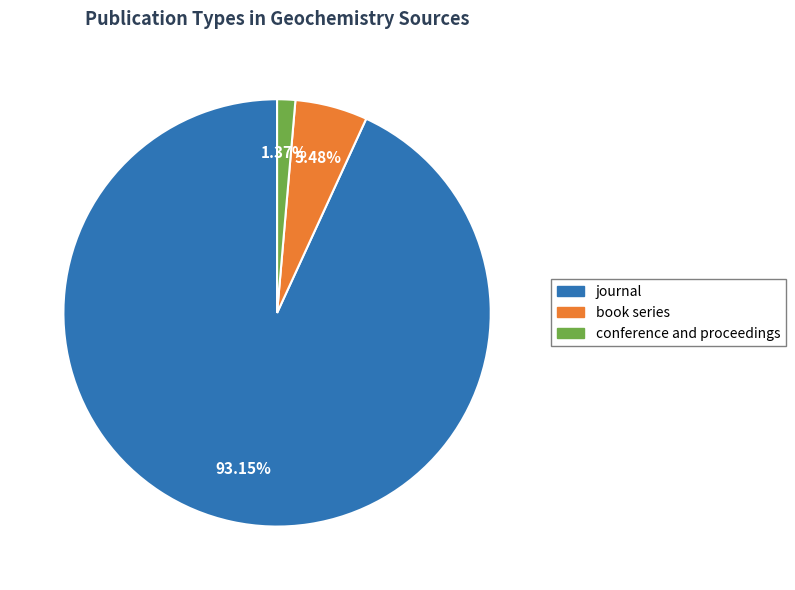

To the nearest percent, what is the average slice percentage?

33%